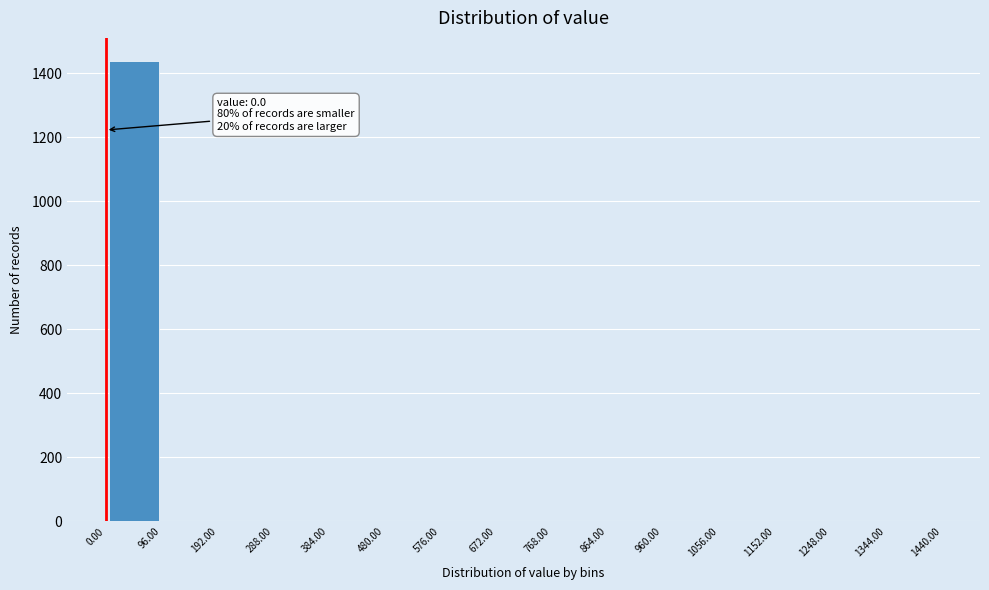

Which range on the x-axis has the tallest bar?

0.00 to 96.00